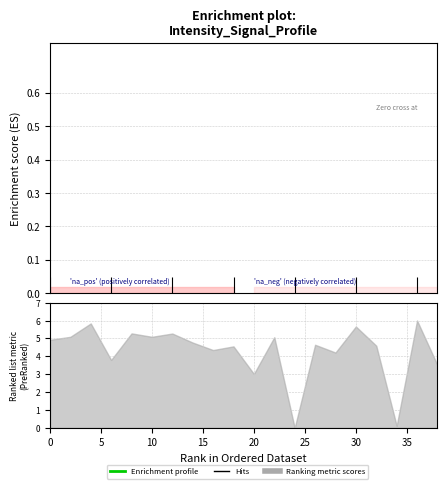

What is the difference between the maximum and second lowest values?

0.2